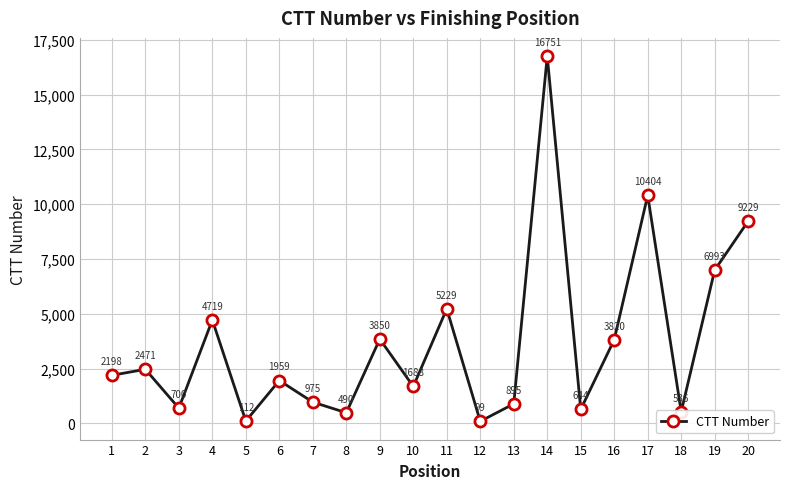

At which label is the value closest to 8425?

20